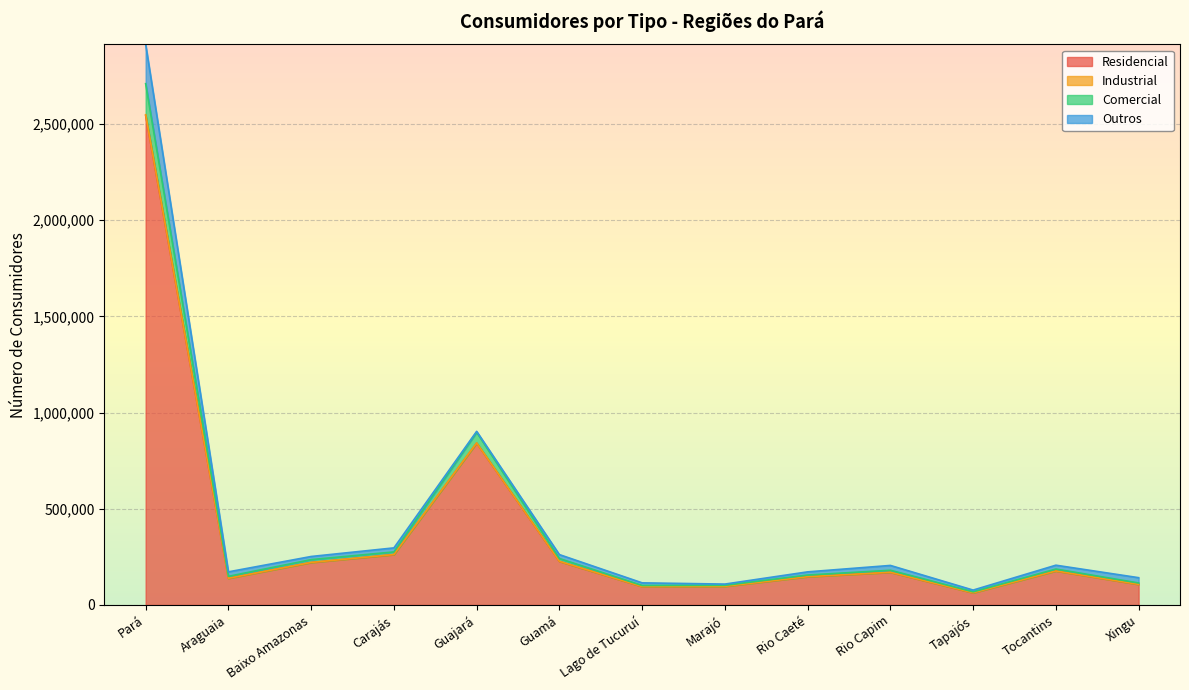

Read the Comercial value at Lago de Tucuruí, to the nearest 10.

101370